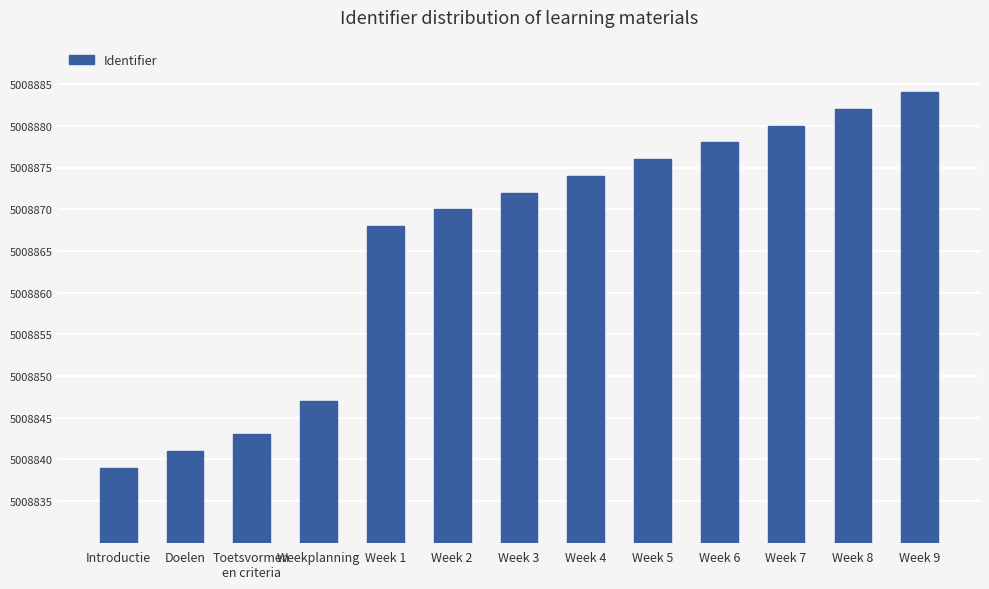

What is the label of the 1st bar from the right?

Week 9